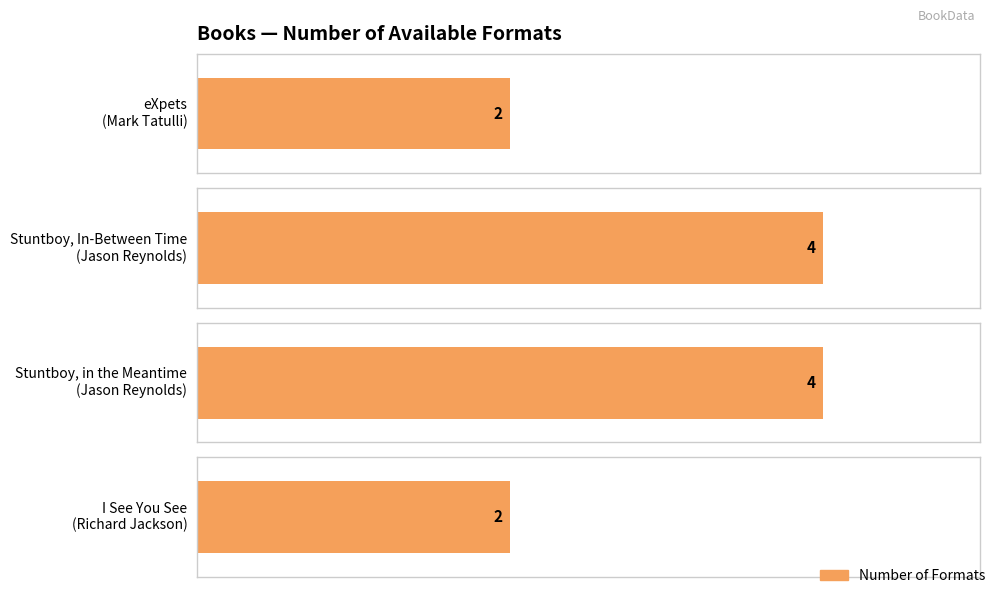

Rank the categories by value from highest to lowest.

Stuntboy, In-Between Time
(Jason Reynolds), Stuntboy, in the Meantime
(Jason Reynolds), eXpets
(Mark Tatulli), I See You See
(Richard Jackson)